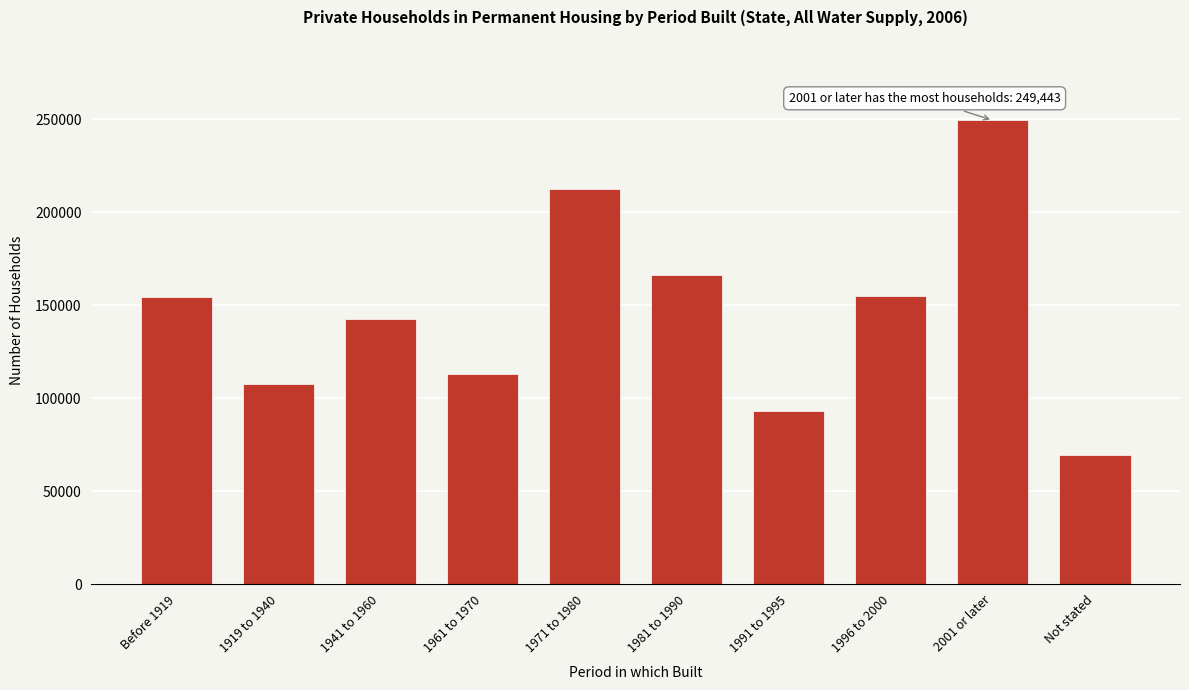

Approximately how many times larger is the value at 1961 to 1970 compared to 1941 to 1960?

0.8